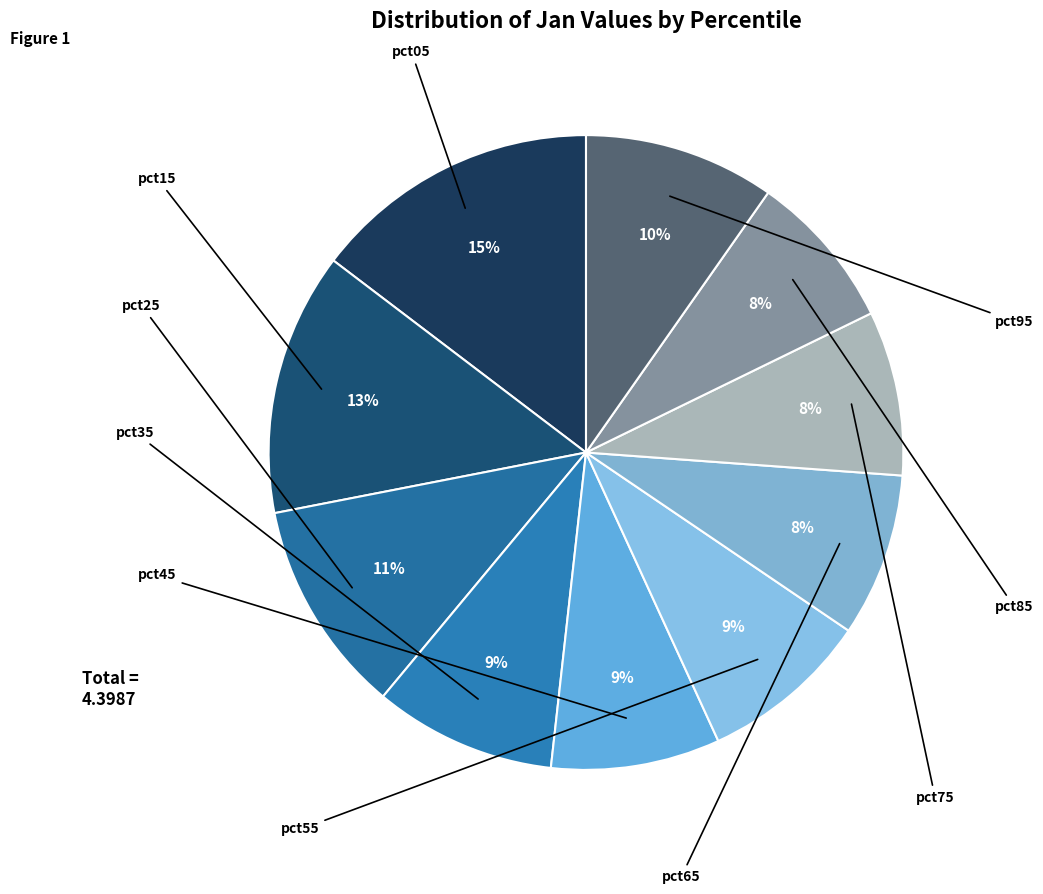

To the nearest percent, what portion does pct15 represent?

13%